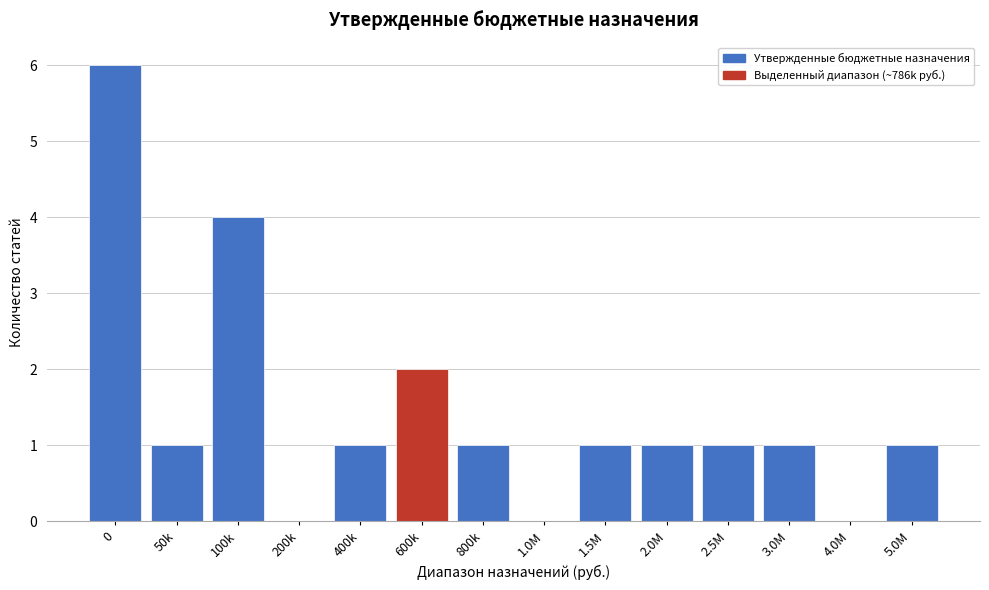

Is it true that the value at 1.5M is 2?

False